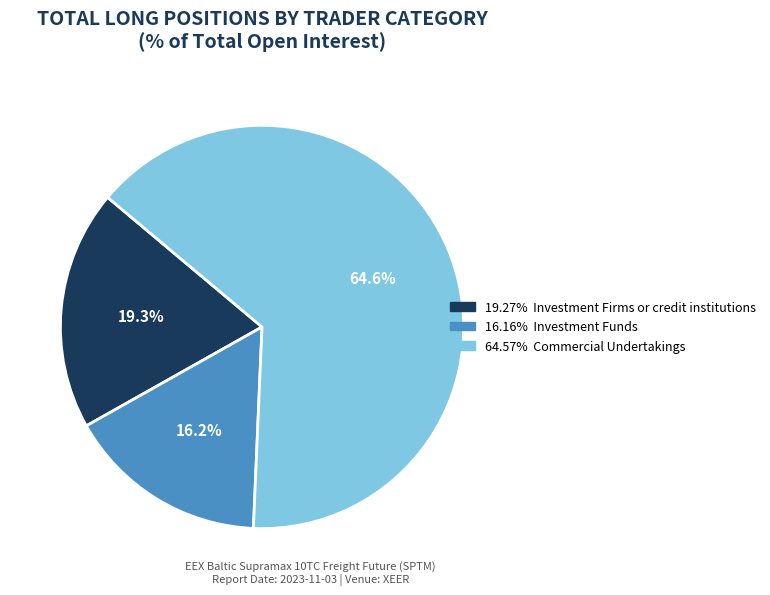

Is there a majority slice in this chart?

Yes